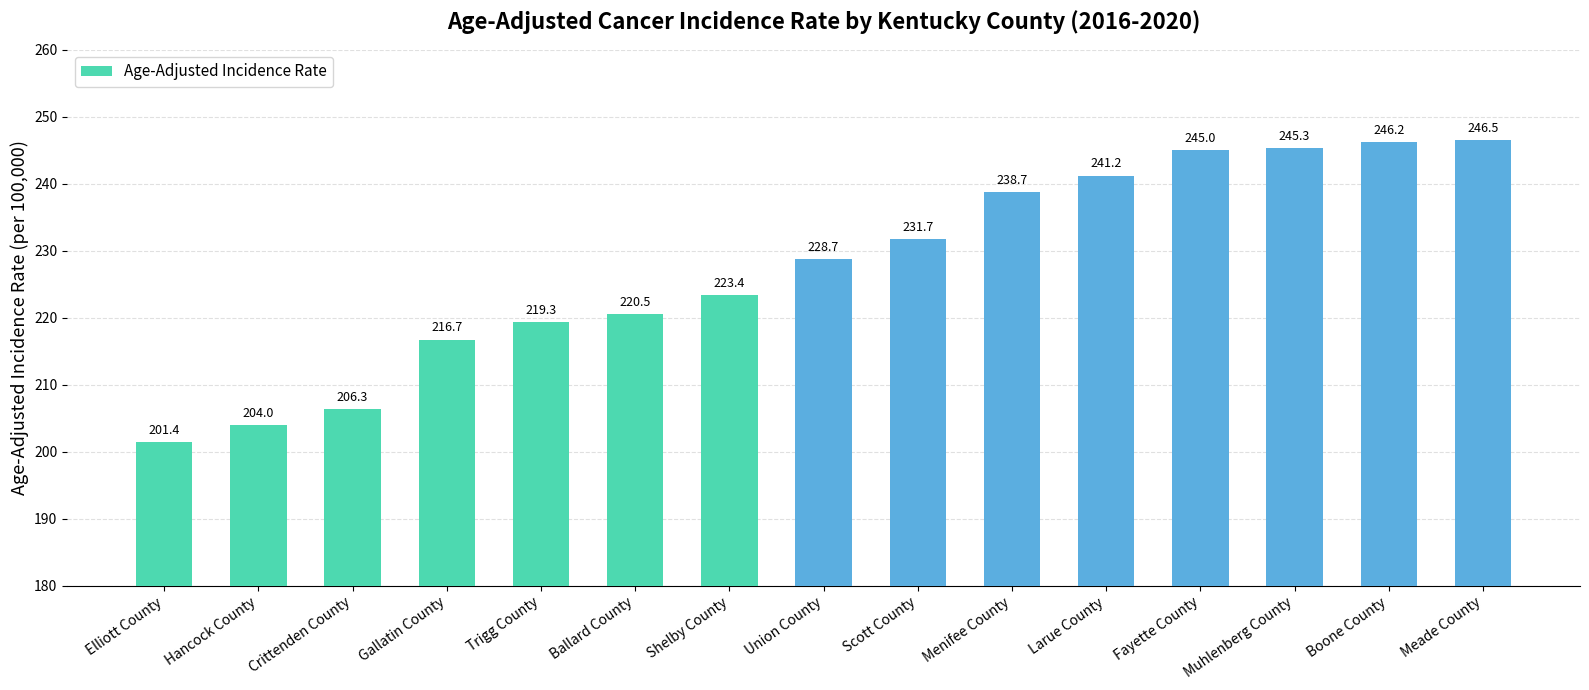

How many values exceed 228?

8